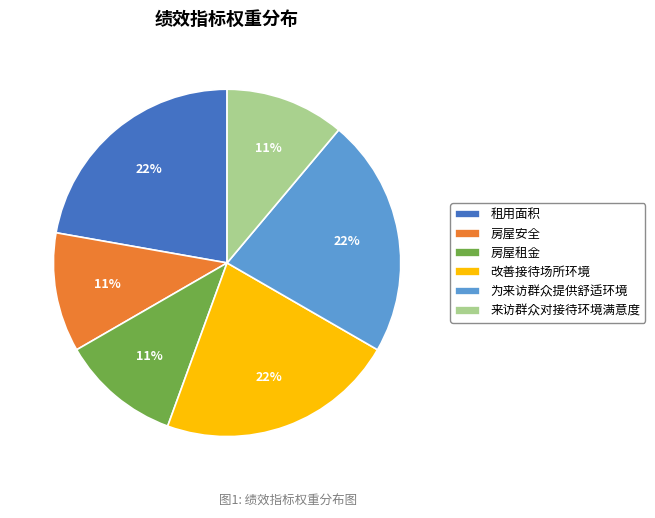

Approximately how many times larger is the value at 租用面积 compared to 来访群众对接待环境满意度?

2.0